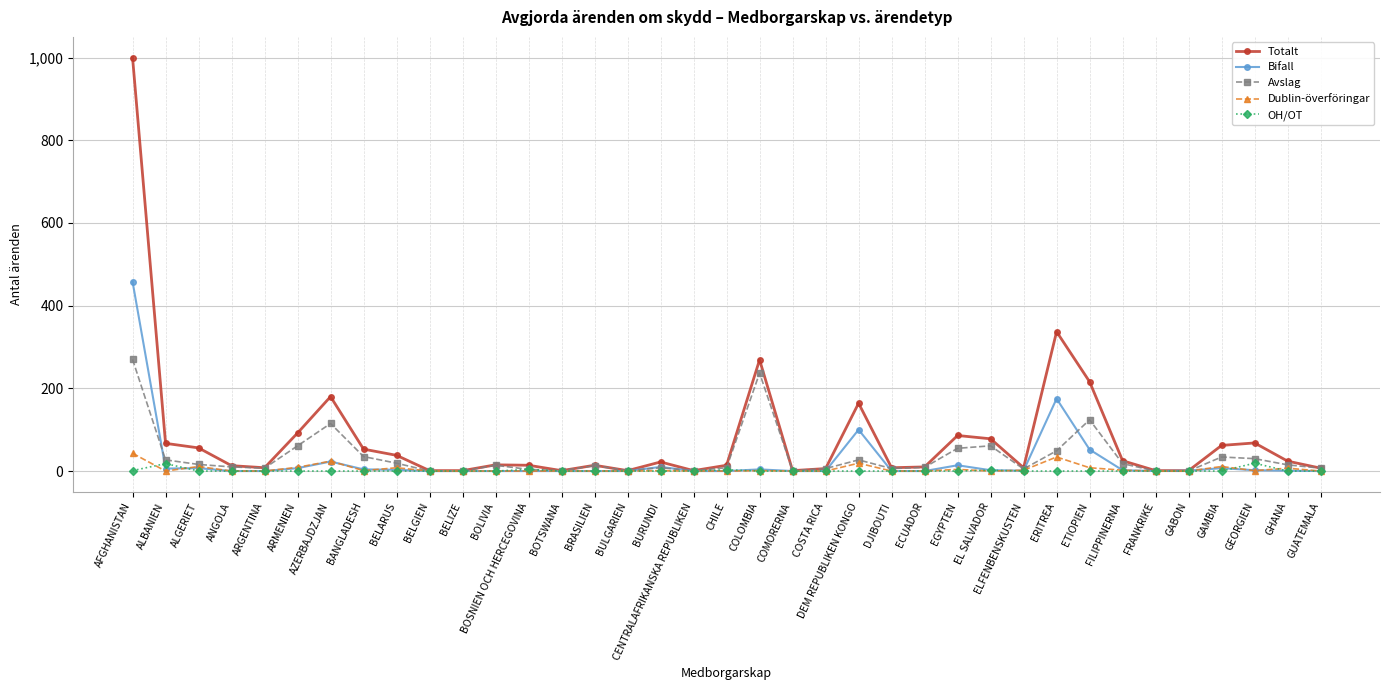

Between ETIOPIEN and GAMBIA, which series saw the biggest shift?

Totalt